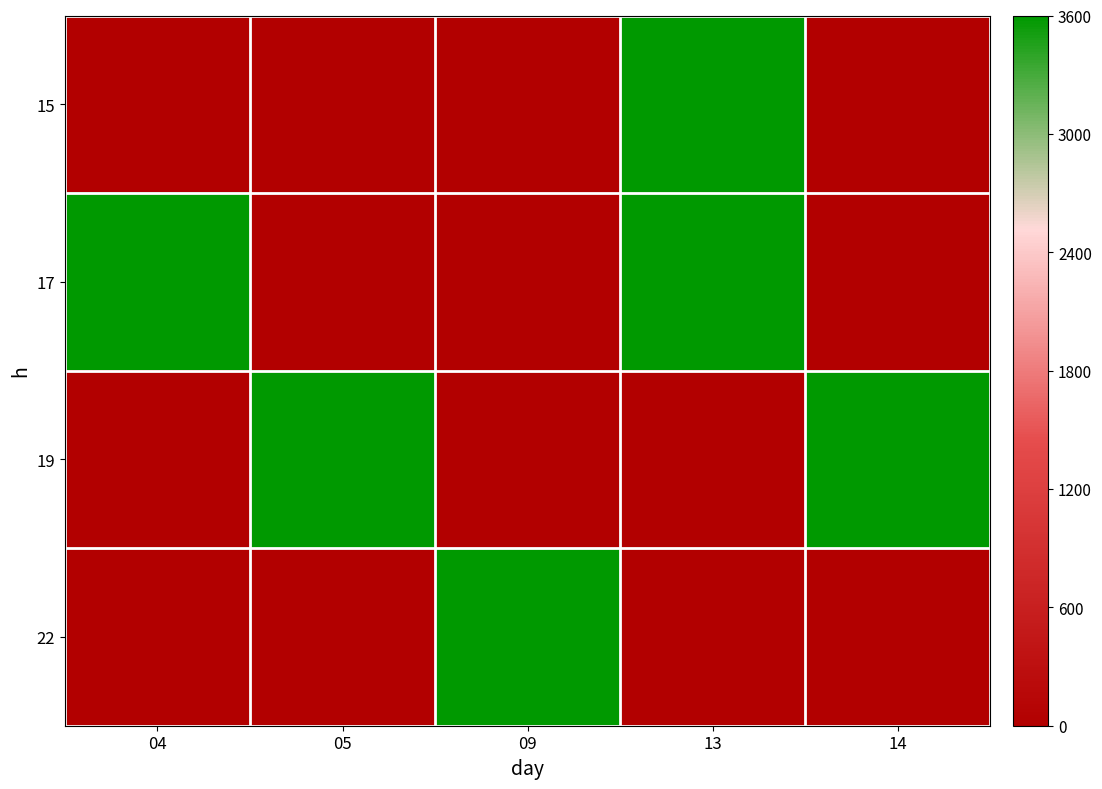

What is the total value across all series at 05?

15235